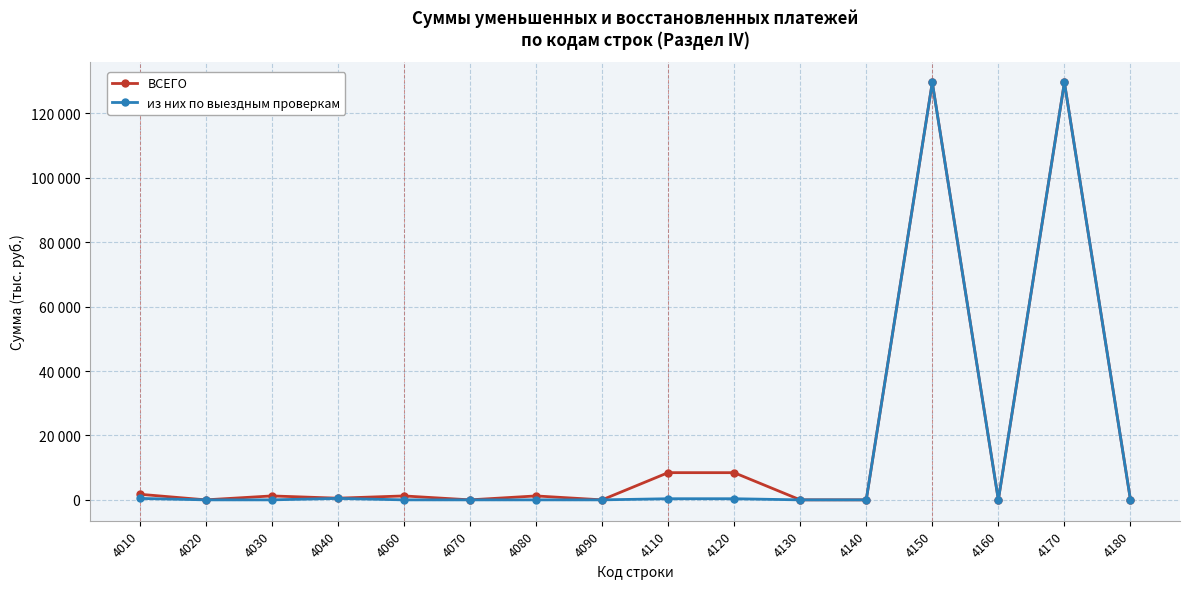

Does the chart have visible grid lines?

Yes